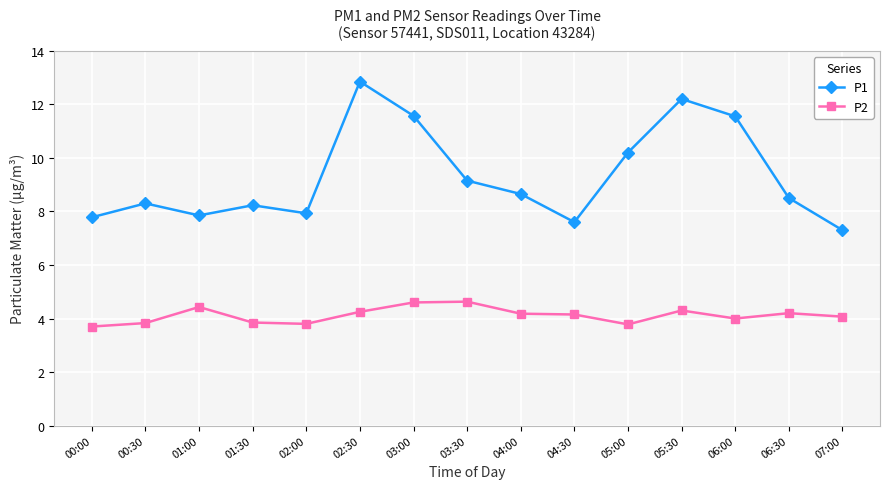

What are all the series names shown in the legend?

P1, P2